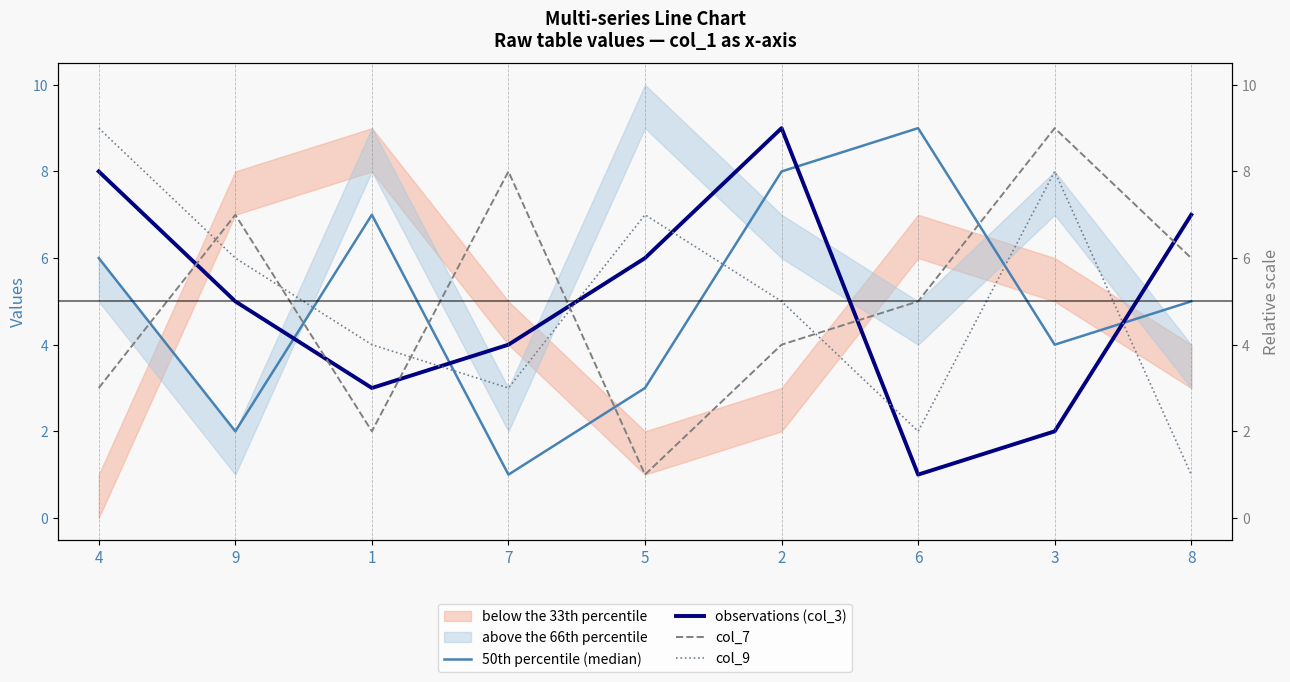

What is the label of the 9th point from the right?

4